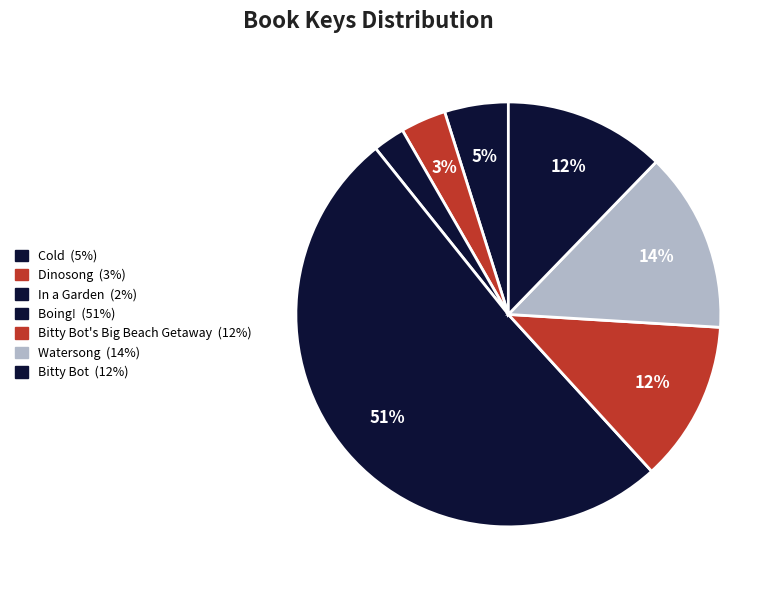

Count the number of slices in the pie.

7